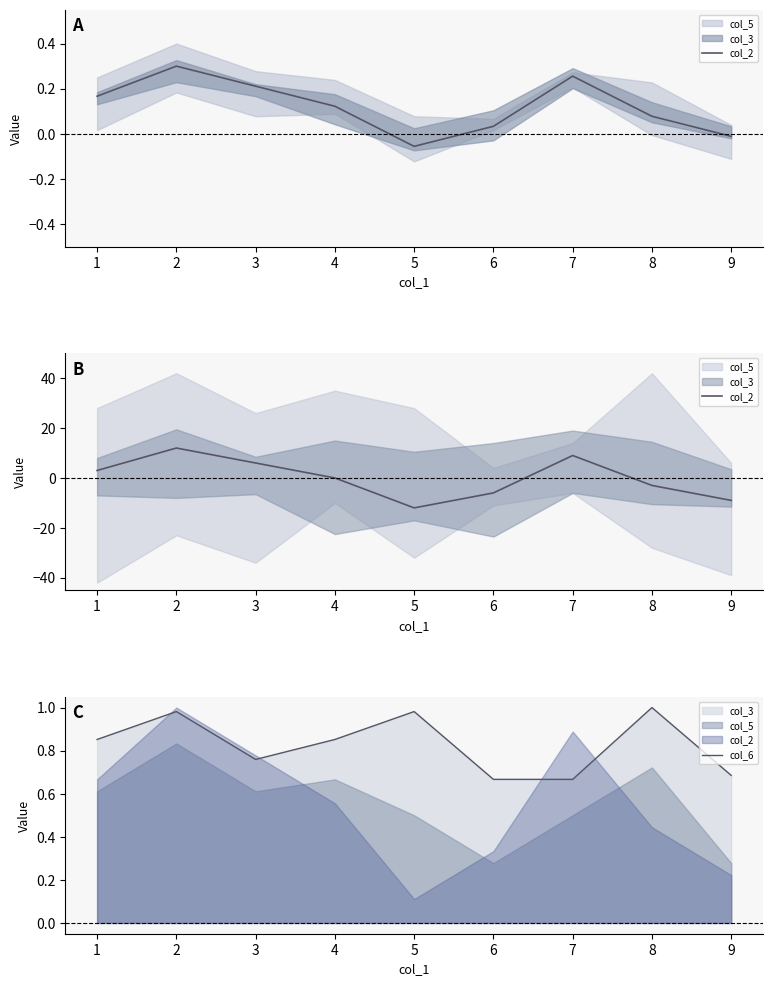

Reading left to right, transcribe all the data shown in this chart.

col_2: 3.0	12.0	6.0	0.0	-12.0	-6.0	9.0	-3.0	-9.0
col_6: 0.9	1.0	0.8	0.9	1.0	0.7	0.7	1.0	0.7